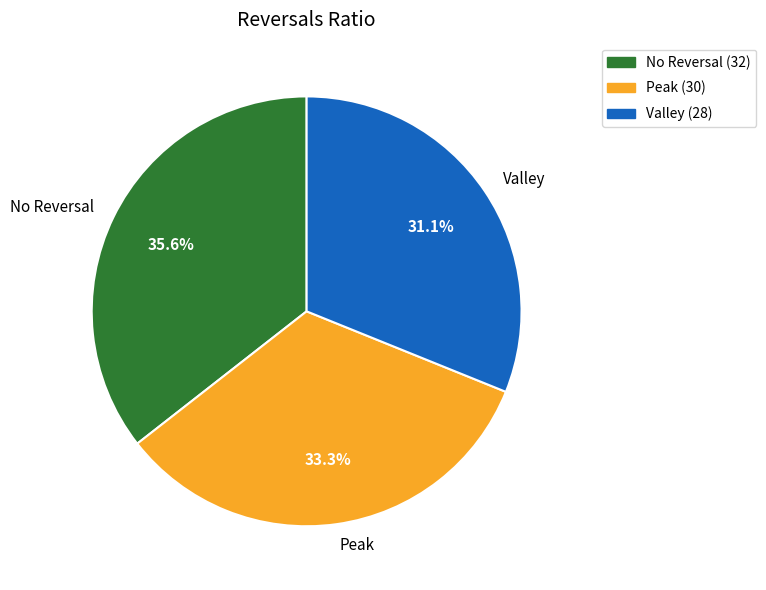

Does any single category account for the majority?

No